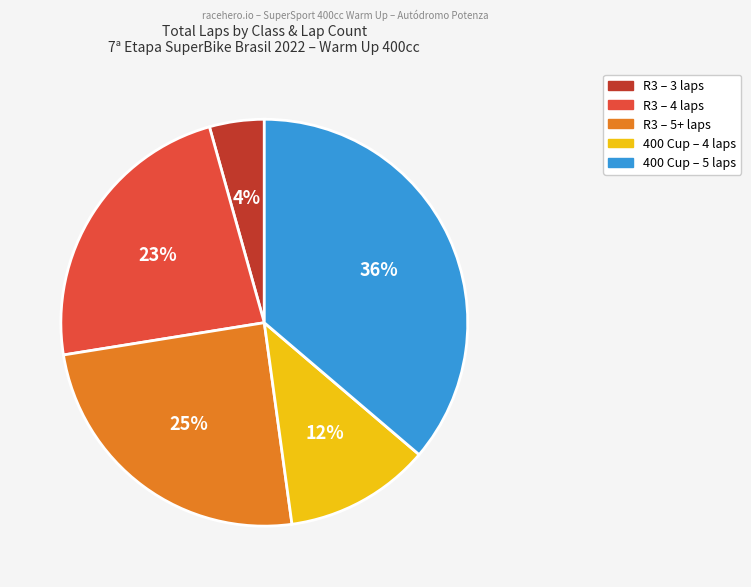

To the nearest percent, what is the average slice percentage?

20%